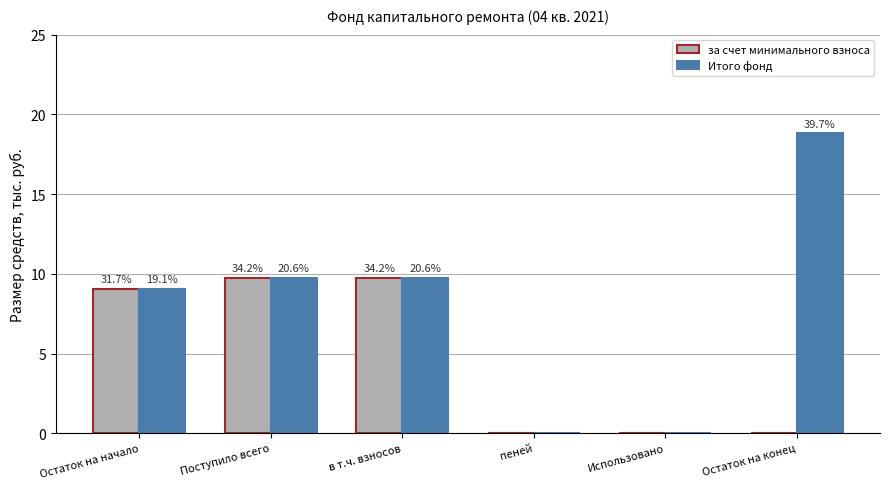

How many groups of bars are there?

6